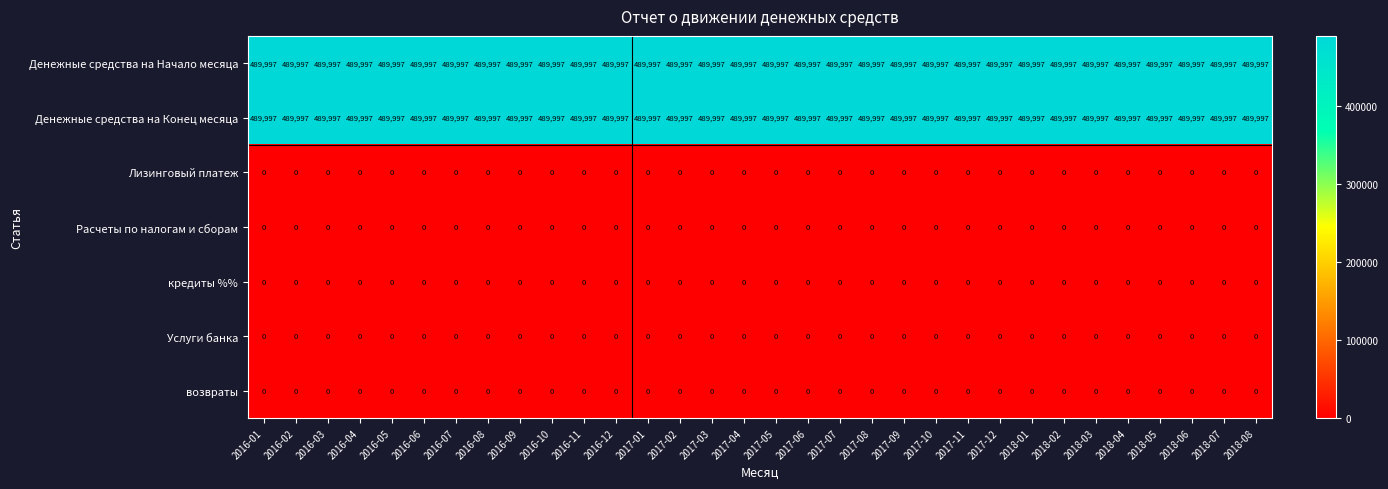

The value of возвраты at 2017-01 is 0. True or false?

True